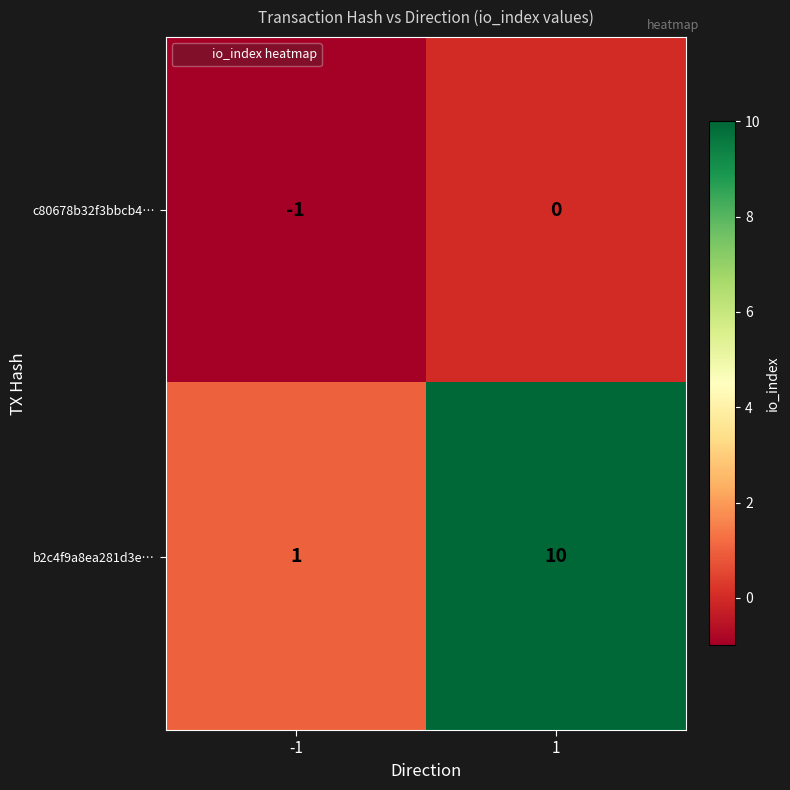

Reading right to left, list all the values displayed in this chart.

c80678b32f3bbcb4…: 1=0	-1=-1
b2c4f9a8ea281d3e…: 1=10	-1=1